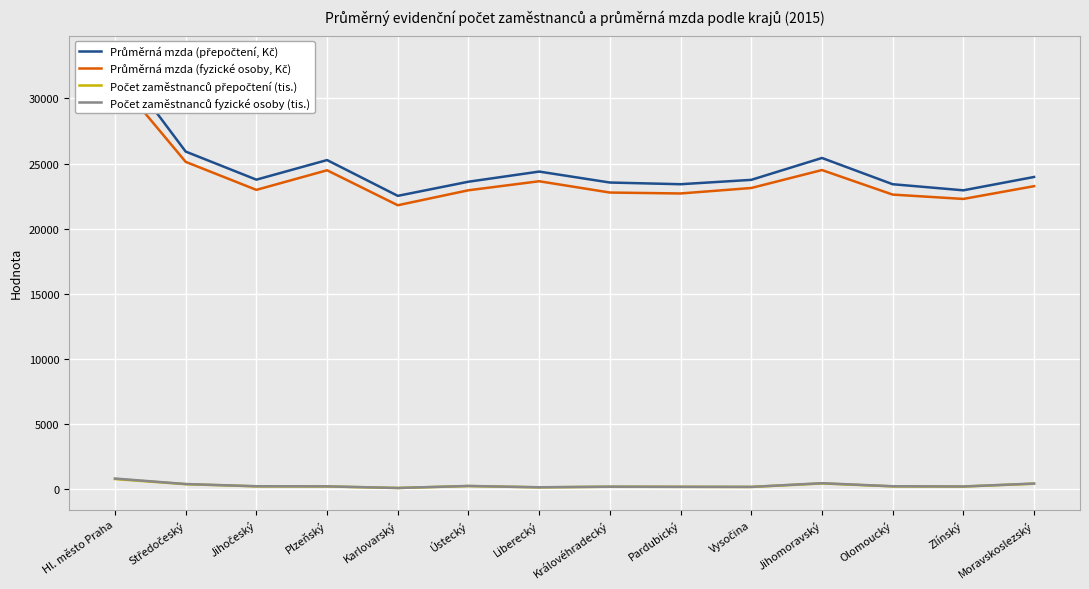

What position from the left is Královéhradecký?

8